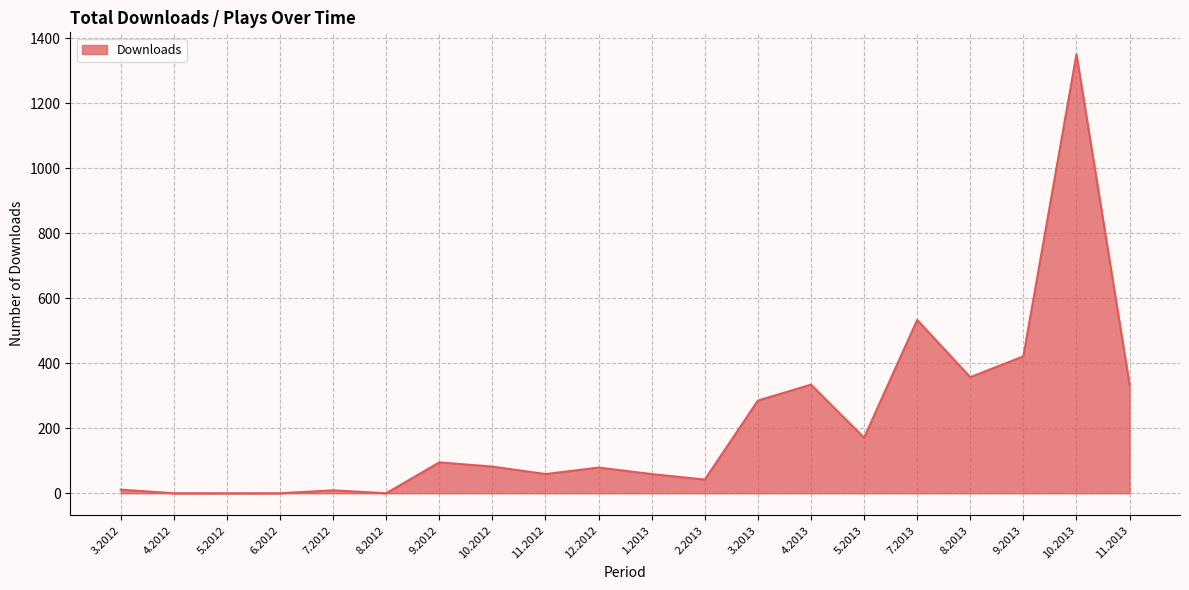

True or false: the data shows 533 at 7.2013.

True